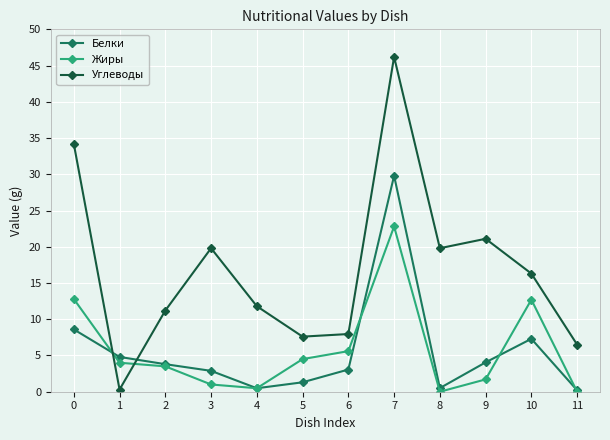

Where does the Углеводы series first go above 16?

0